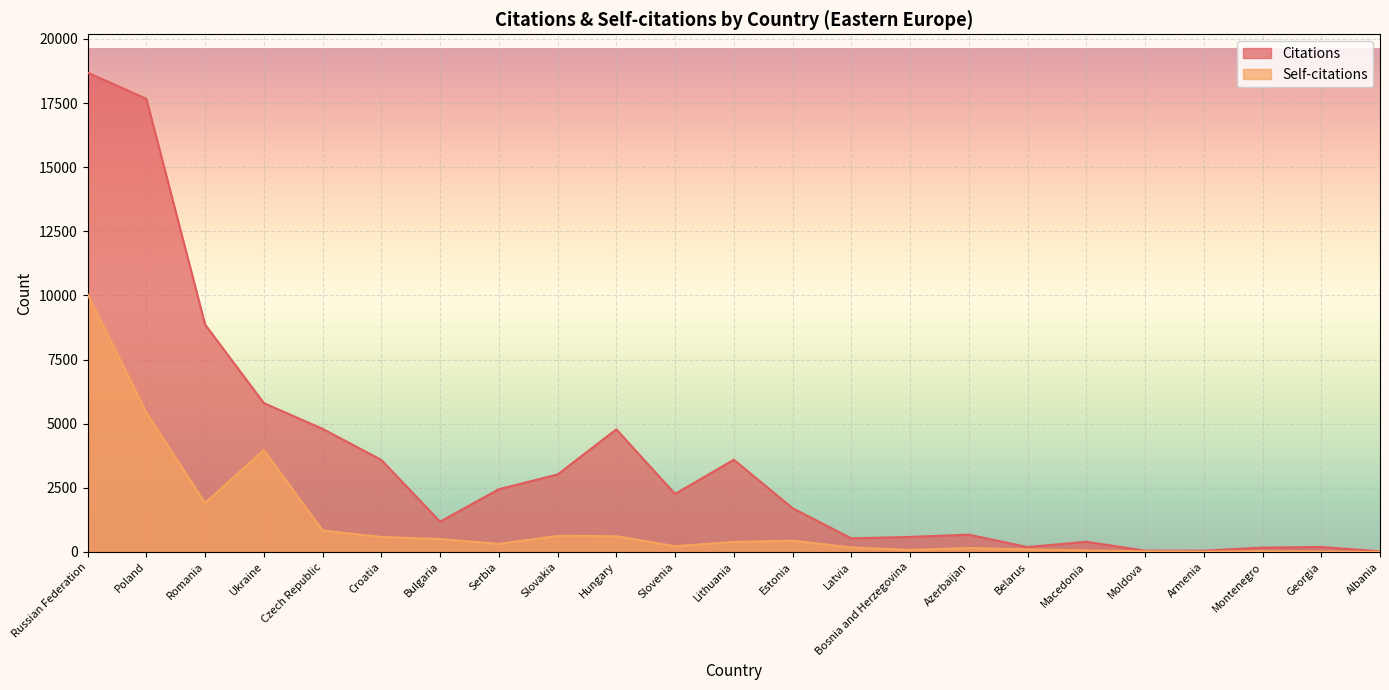

Reading right to left, what are all the values shown in this chart?

Citations: Albania=27	Georgia=195	Montenegro=170	Armenia=50	Moldova=53	Macedonia=399	Belarus=192	Azerbaijan=676	Bosnia and Herzegovina=588	Latvia=532	Estonia=1708	Lithuania=3597	Slovenia=2263	Hungary=4781	Slovakia=3021	Serbia=2448	Bulgaria=1182	Croatia=3589	Czech Republic=4800	Ukraine=5805	Romania=8867	Poland=17667	Russian Federation=18687
Self-citations: Albania=2	Georgia=11	Montenegro=32	Armenia=12	Moldova=25	Macedonia=63	Belarus=100	Azerbaijan=156	Bosnia and Herzegovina=81	Latvia=178	Estonia=442	Lithuania=393	Slovenia=226	Hungary=617	Slovakia=629	Serbia=316	Bulgaria=507	Croatia=584	Czech Republic=837	Ukraine=3977	Romania=1911	Poland=5436	Russian Federation=10046